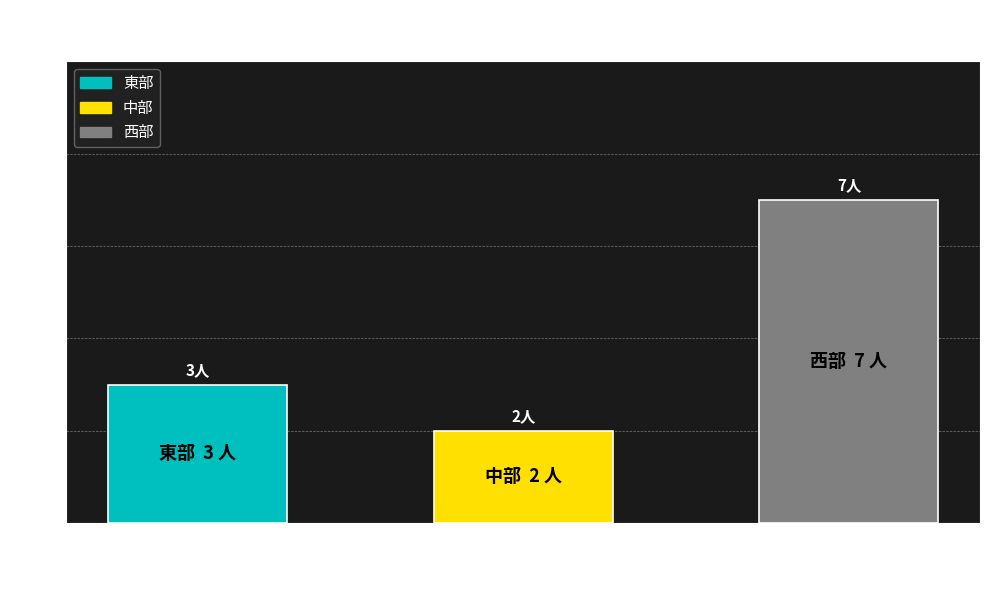

Rank the categories by value from lowest to highest.

中部, 東部, 西部